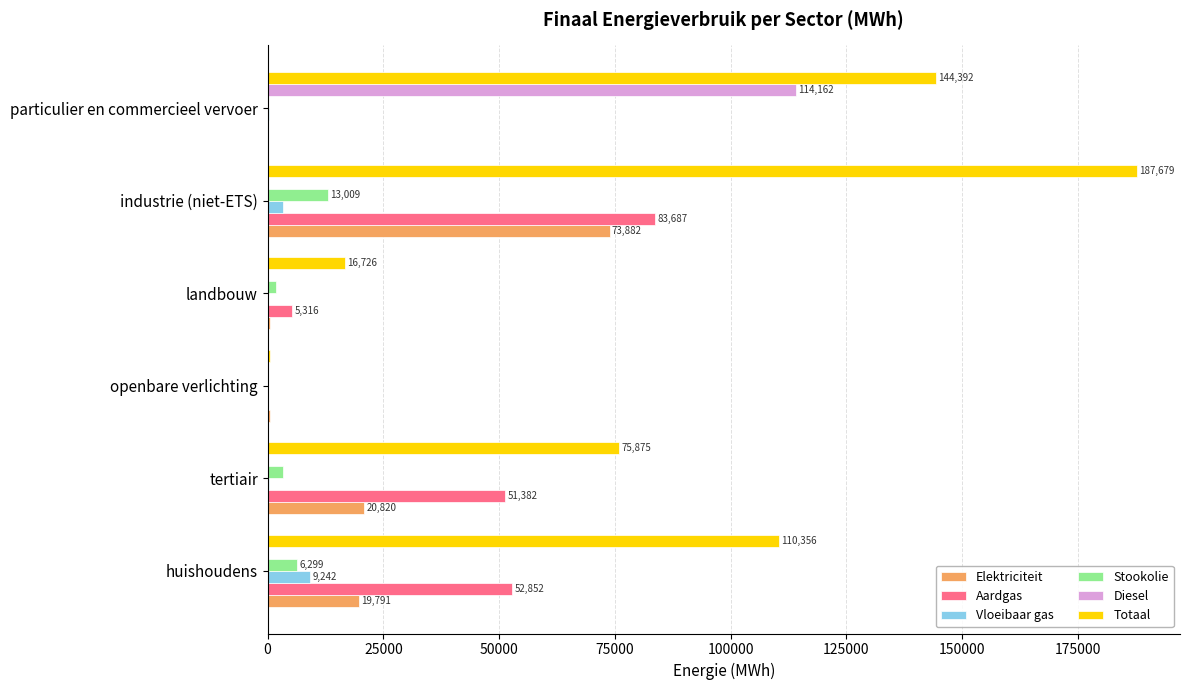

At which category is the sum across all series the highest?

industrie (niet-ETS)